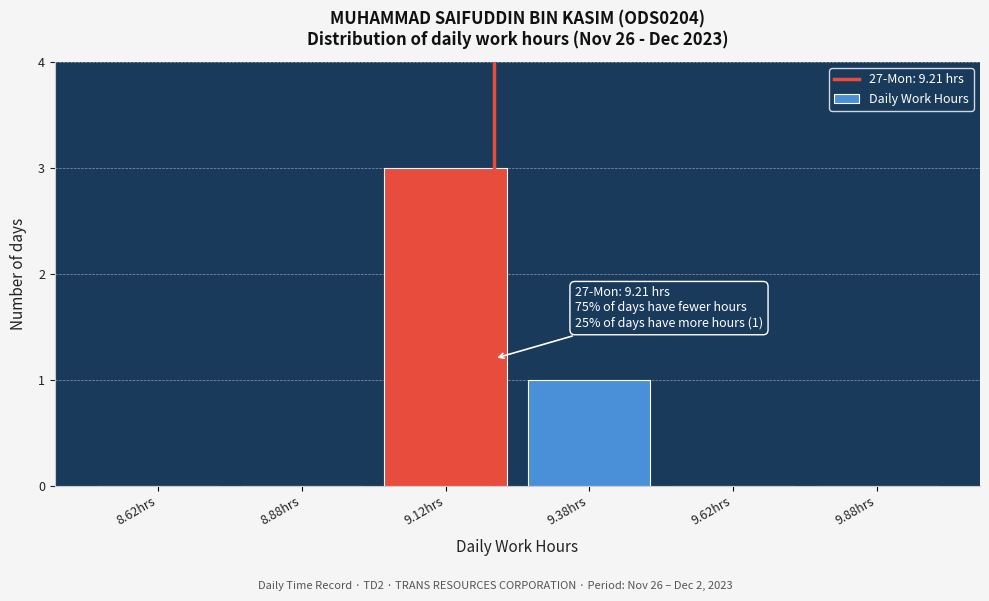

Over which range of the x-axis is the bar tallest?

9.00 to 9.25